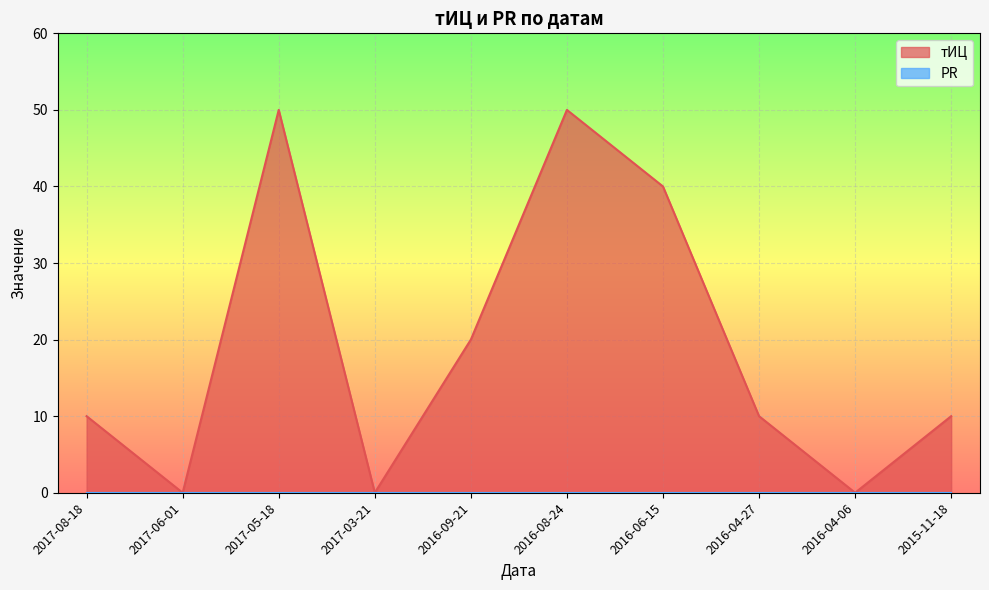

Reading left to right, transcribe all the data shown in this chart.

2017-08-18=10	2017-06-01=0	2017-05-18=50	2017-03-21=0	2016-09-21=20	2016-08-24=50	2016-06-15=40	2016-04-27=10	2016-04-06=0	2015-11-18=10